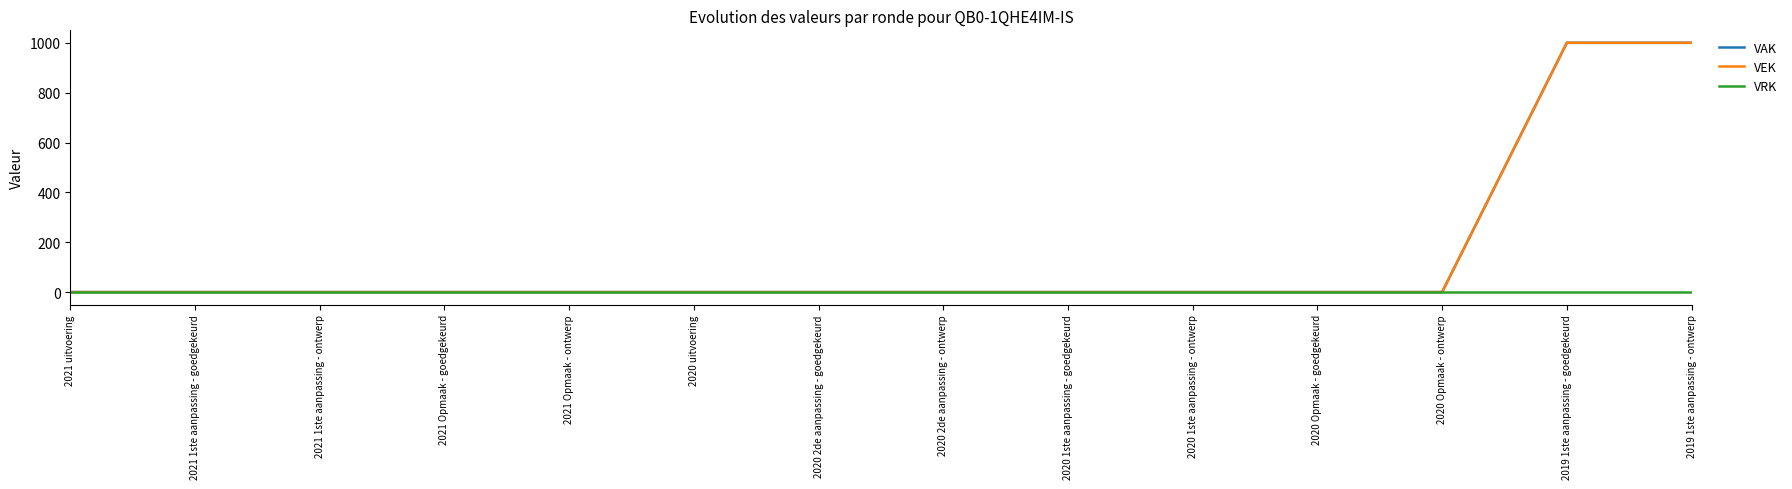

Does the chart have visible grid lines?

No